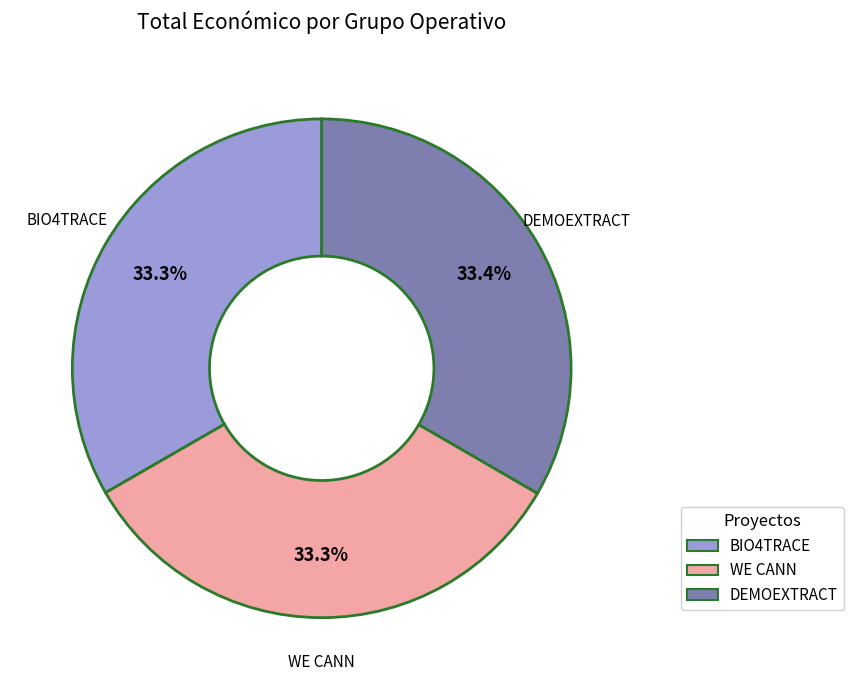

What percentage do DEMOEXTRACT and BIO4TRACE together represent?

66.7%